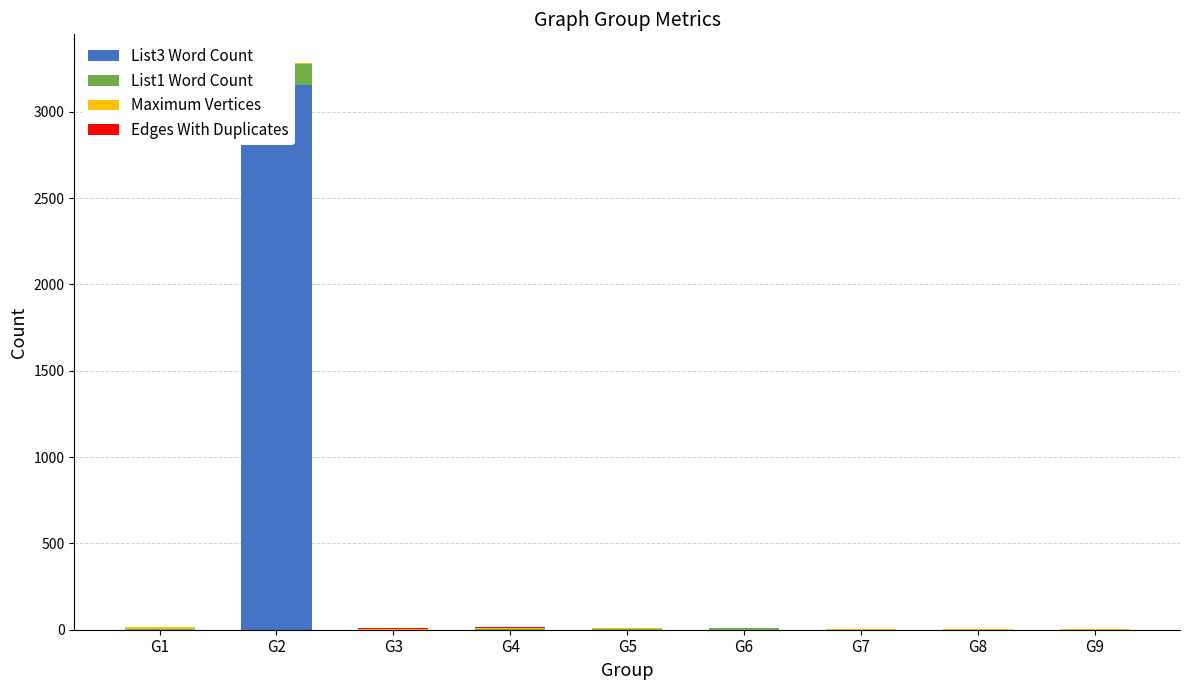

Which has a higher value, G8 or G9?

G8